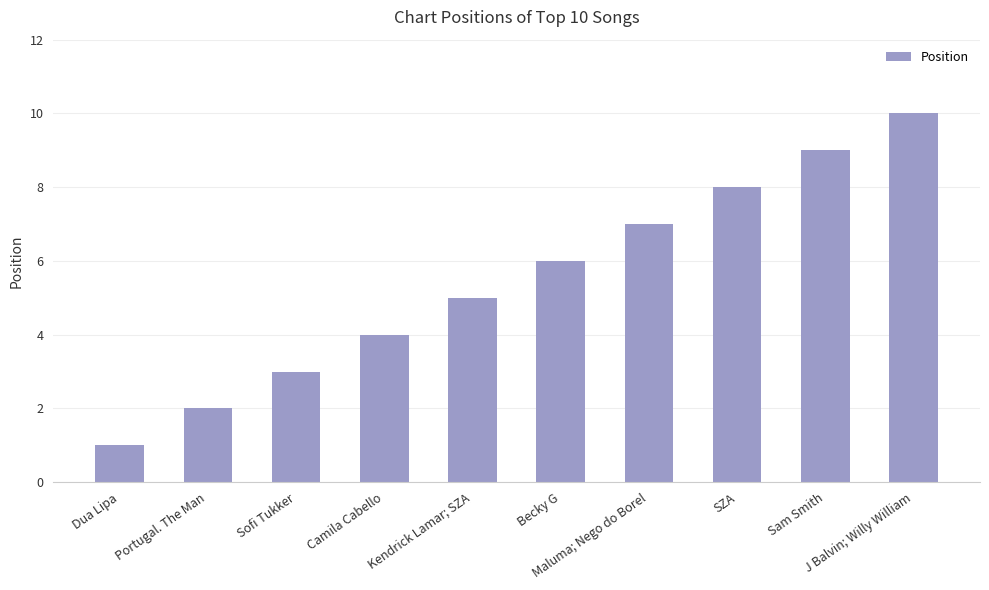

What is the value of the 3rd bar from the left?

3